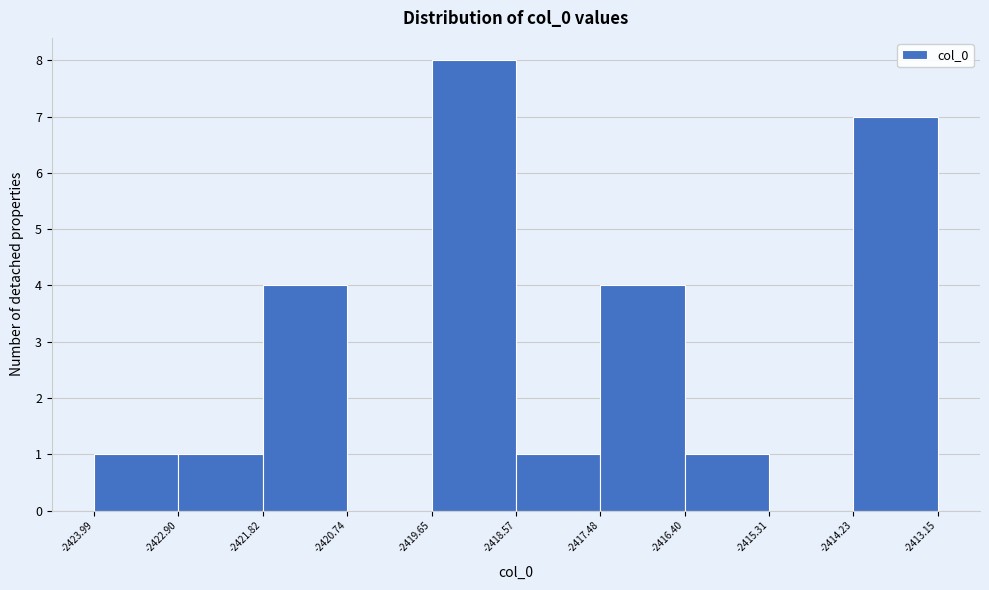

Reading left to right, list every bar in this chart as the range it spans on the x-axis followed by its height. The values are not printed on the chart, so give them approximately, as read against the axis.

-2423.99 to -2422.90: 1
-2422.90 to -2421.82: 1
-2421.82 to -2420.74: 4
-2420.74 to -2419.65: 0
-2419.65 to -2418.57: 8
-2418.57 to -2417.48: 1
-2417.48 to -2416.40: 4
-2416.40 to -2415.31: 1
-2415.31 to -2414.23: 0
-2414.23 to -2413.15: 7